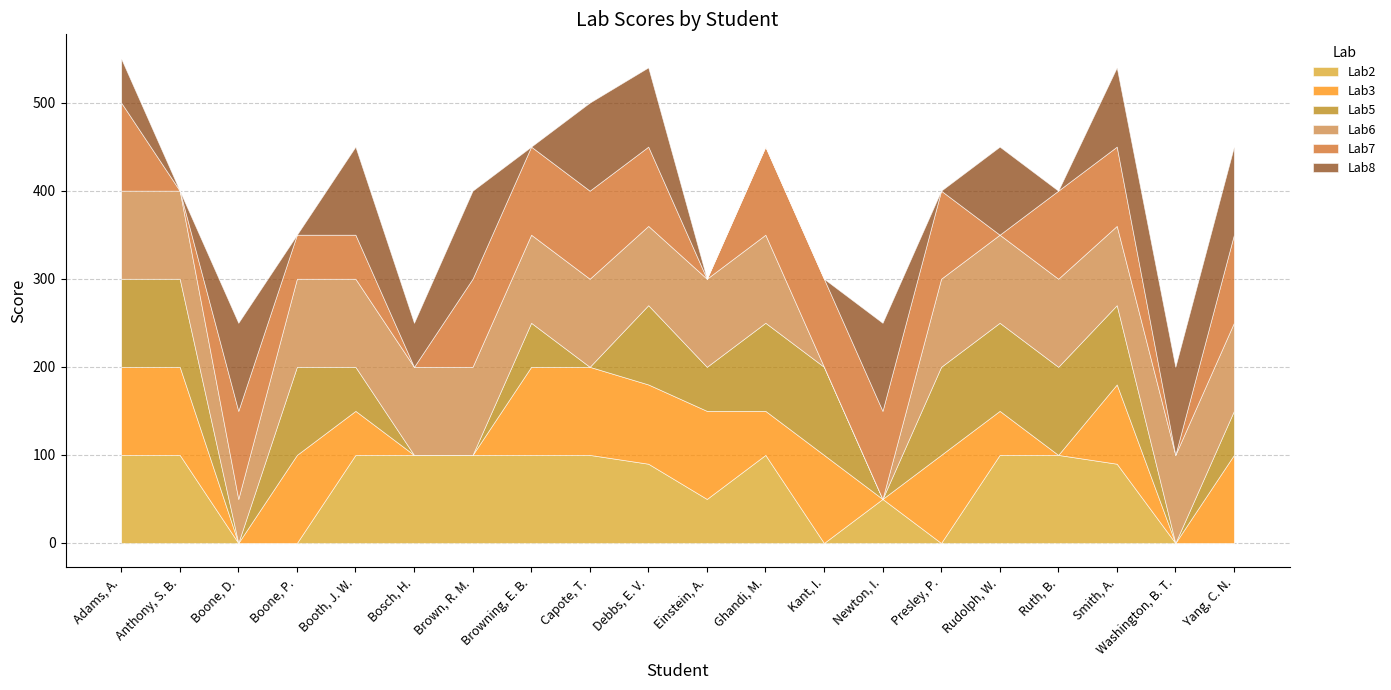

The value of Lab5 at Smith, A. is 90. True or false?

True